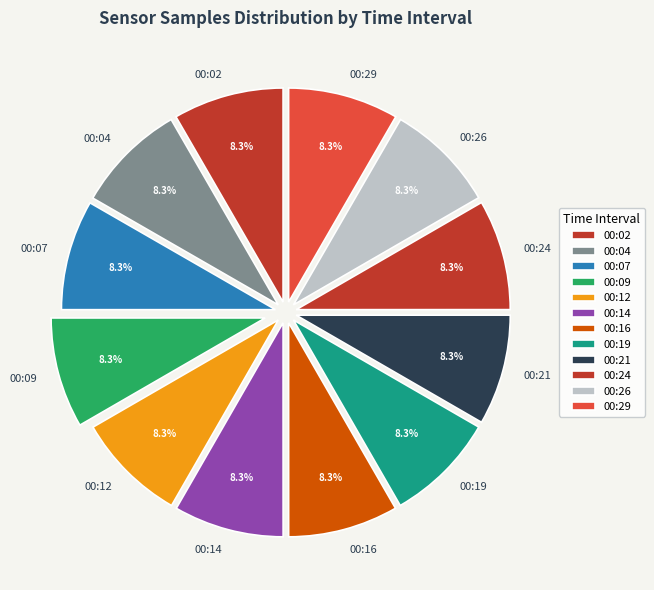

Does 00:07 account for over 50% of the chart?

No